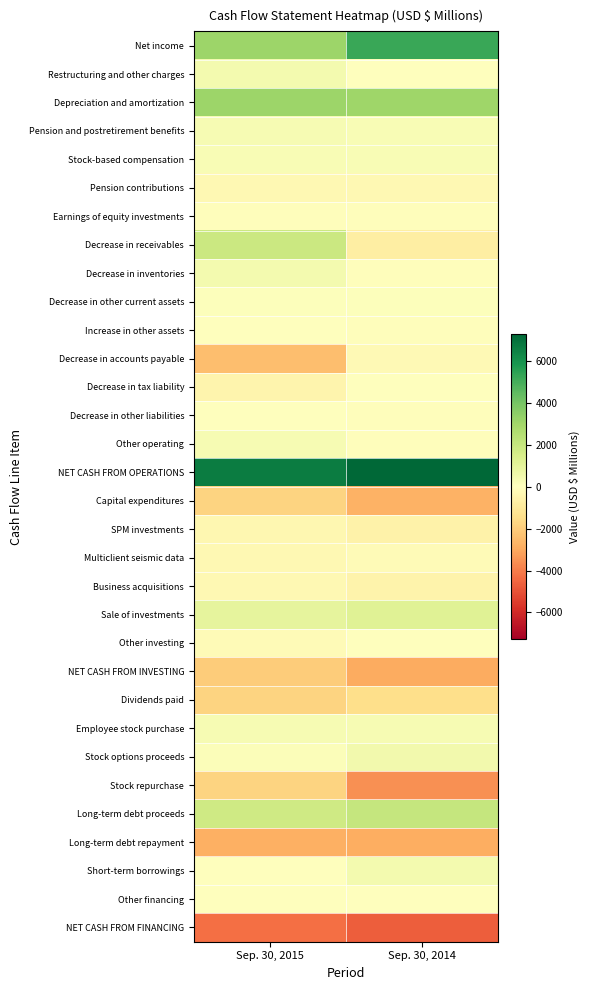

How many data points does each series have?

2